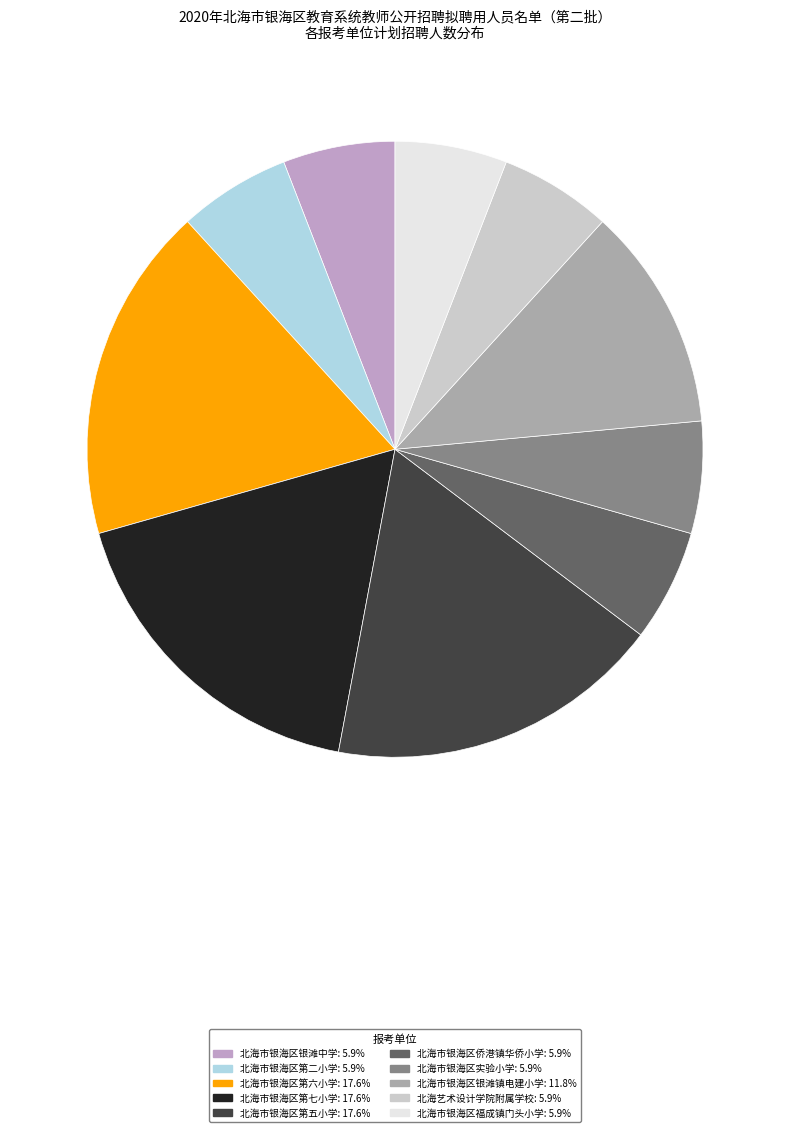

How many slices are in this pie chart?

10